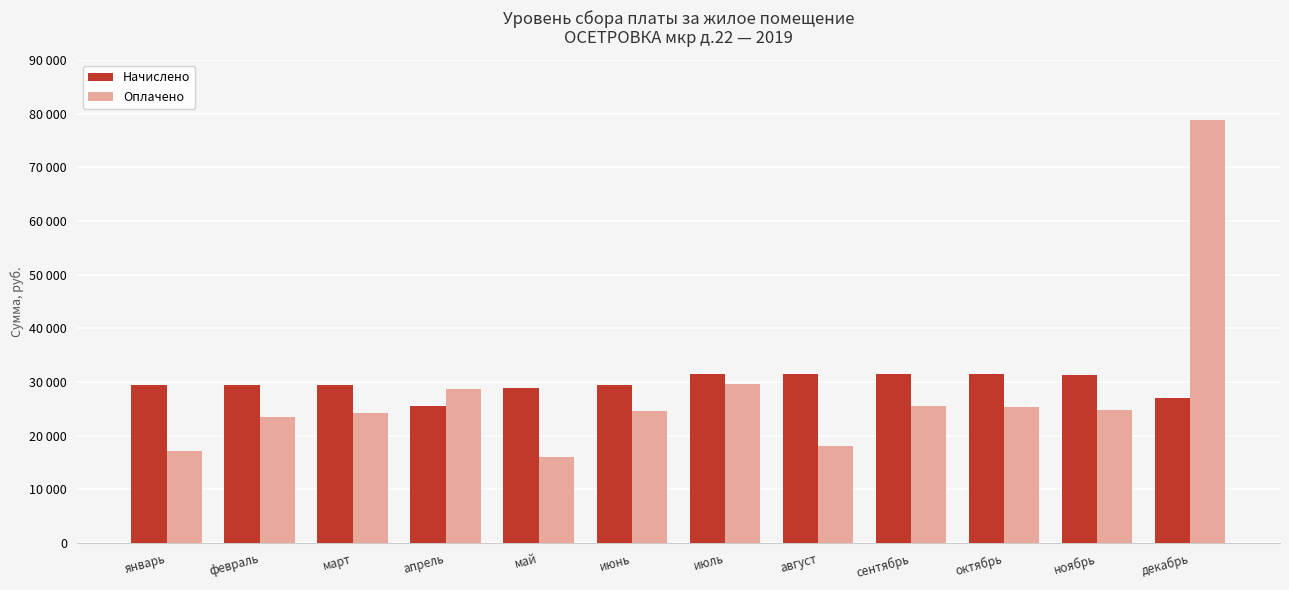

Which has a higher value, май or август?

август